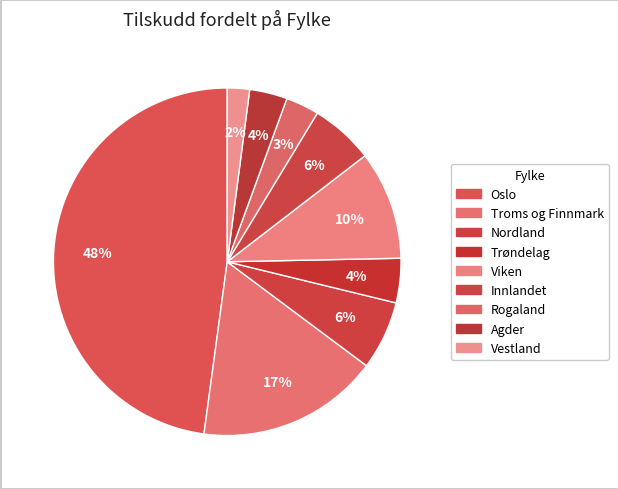

What is the largest slice in the pie chart?

Oslo